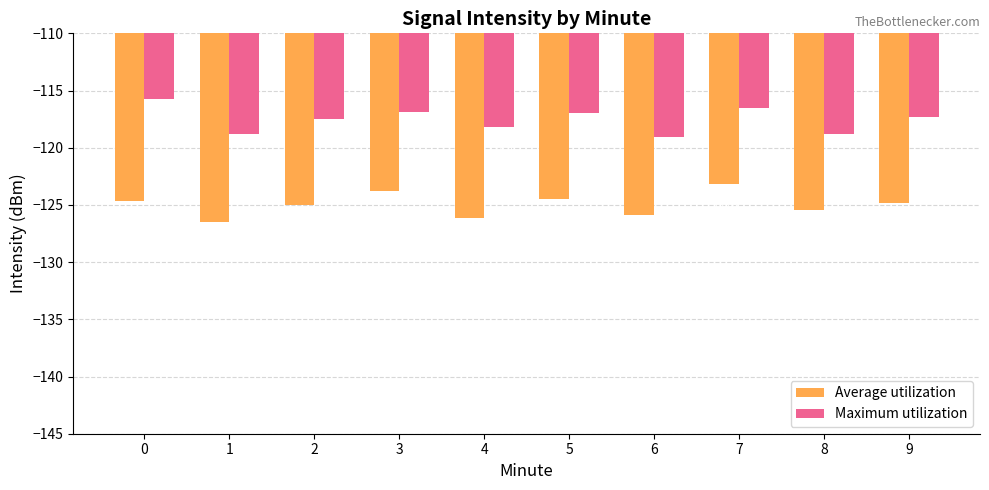

What is the value of the Maximum utilization bar at the 3rd from the left?

-117.5